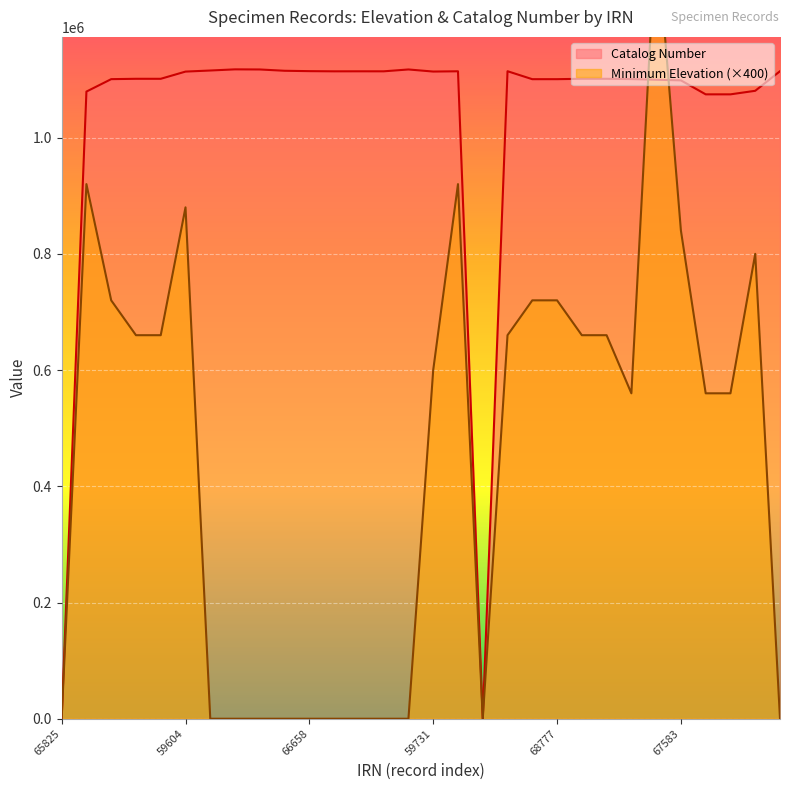

What is the difference between the second highest and second lowest values in the Minimum Elevation series?

920000